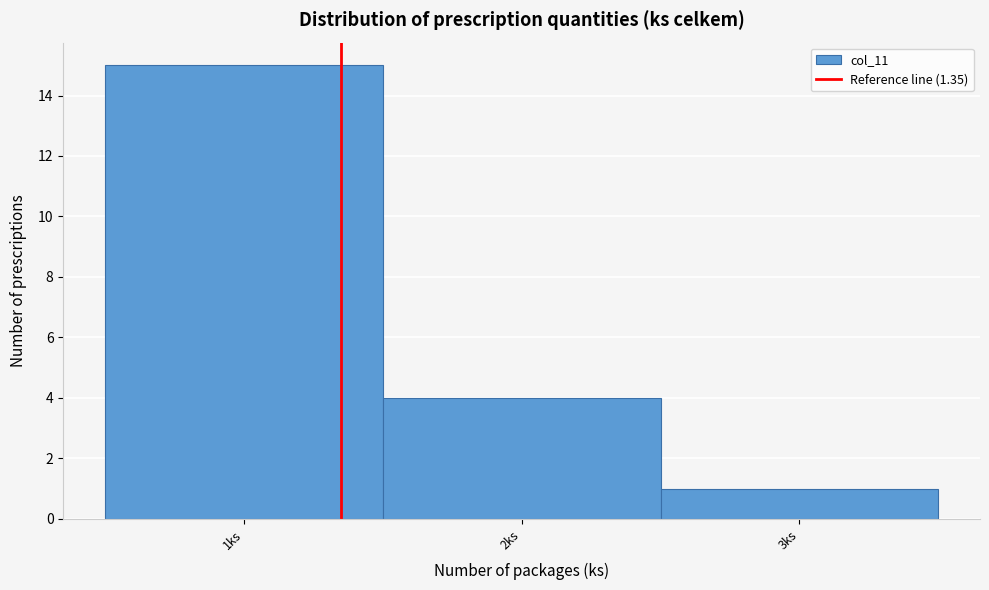

How tall is the bar that spans 1.5 to 2.5 on the x-axis? The values are not printed on the chart, so give them approximately, as read against the axis.

4